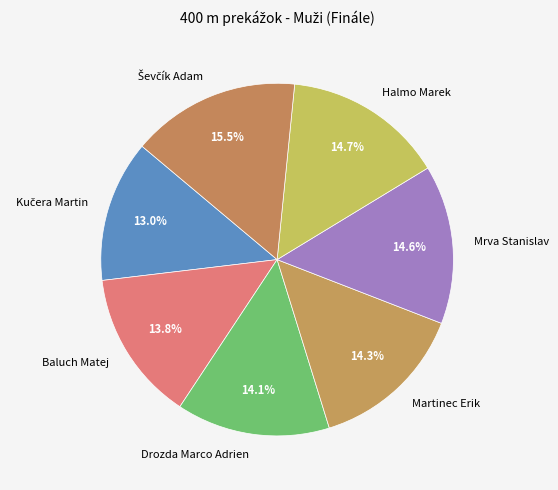

What portion of the pie excludes Halmo Marek?

85.3%